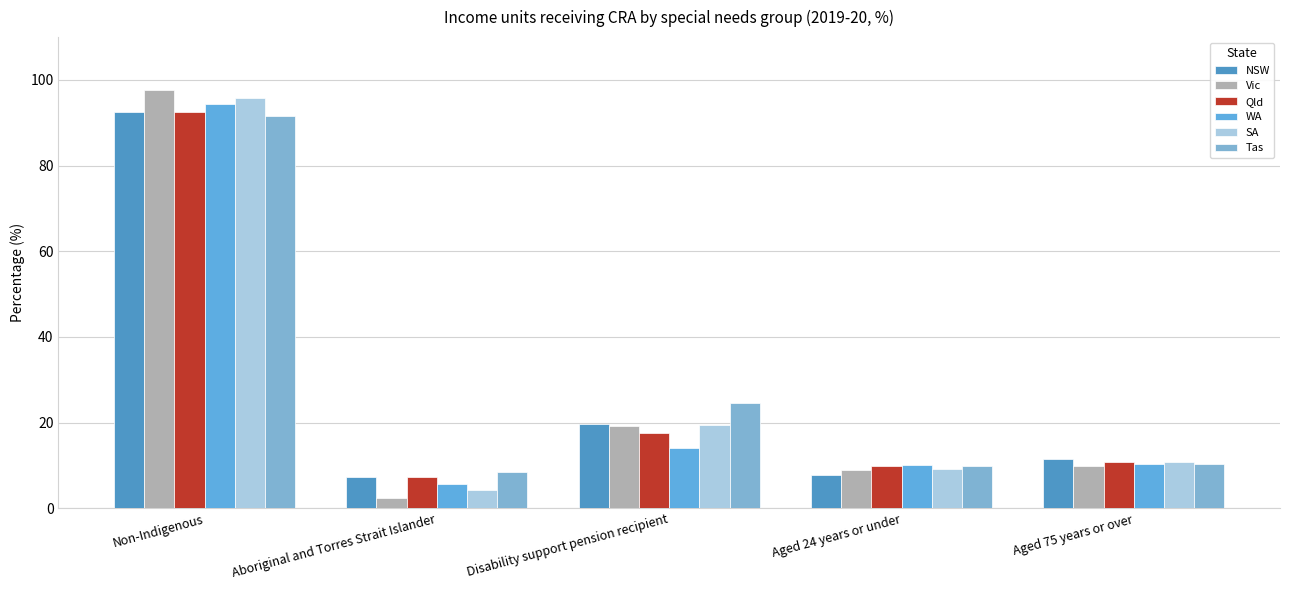

What is the minimum value for Vic?

2.3